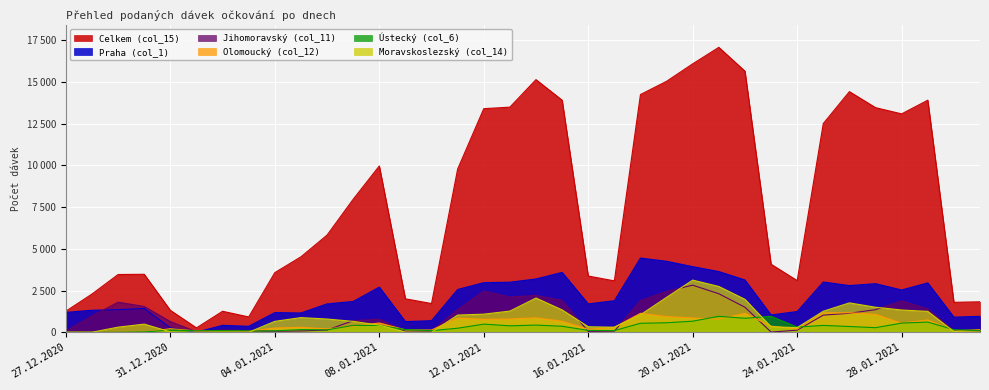

What is the label of the 32nd point from the right?

31.12.2020